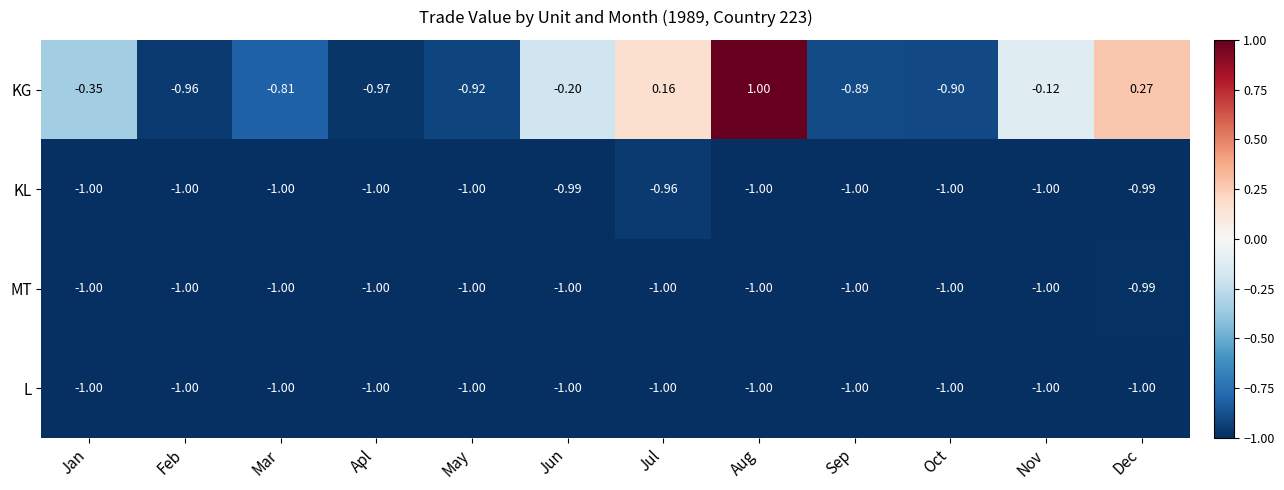

At which category does the chart reach its peak across all series?

Aug